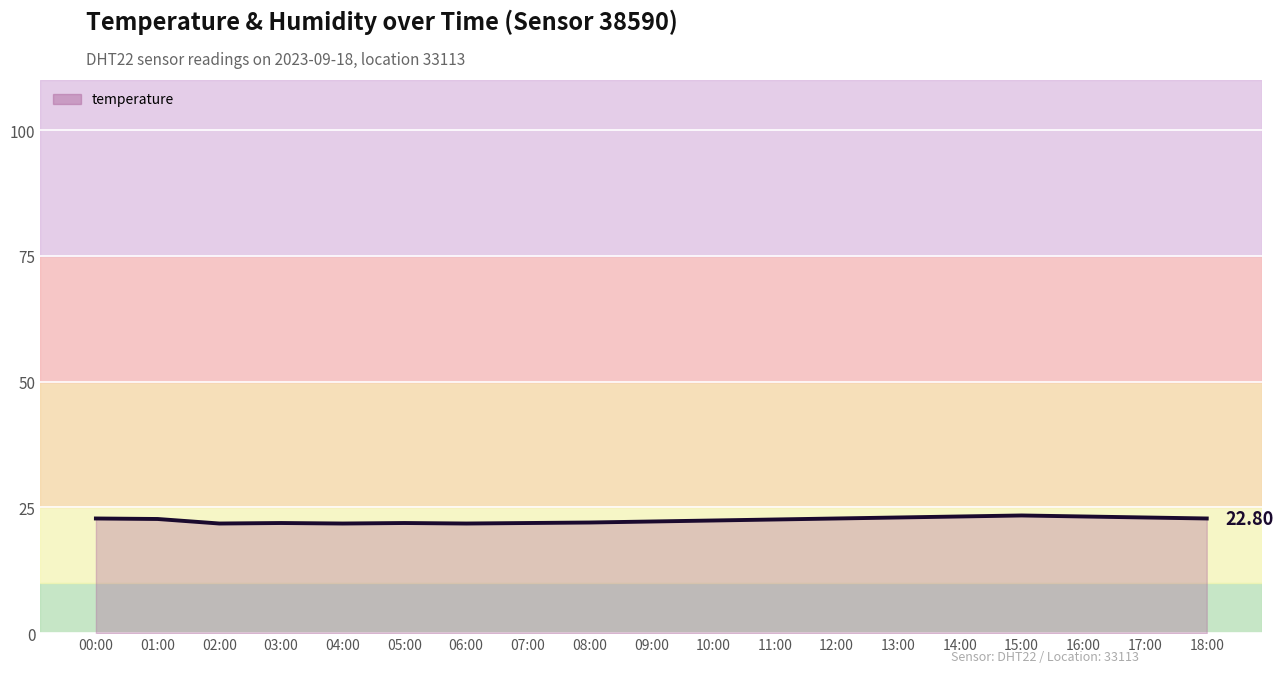

The value at 13:00 is 11.4. True or false?

False